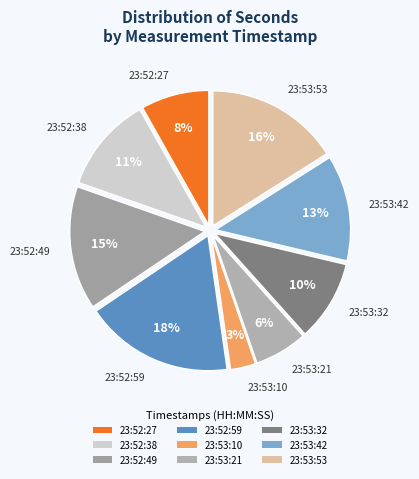

True or false: 23:53:21 accounts for 6% of the total.

True